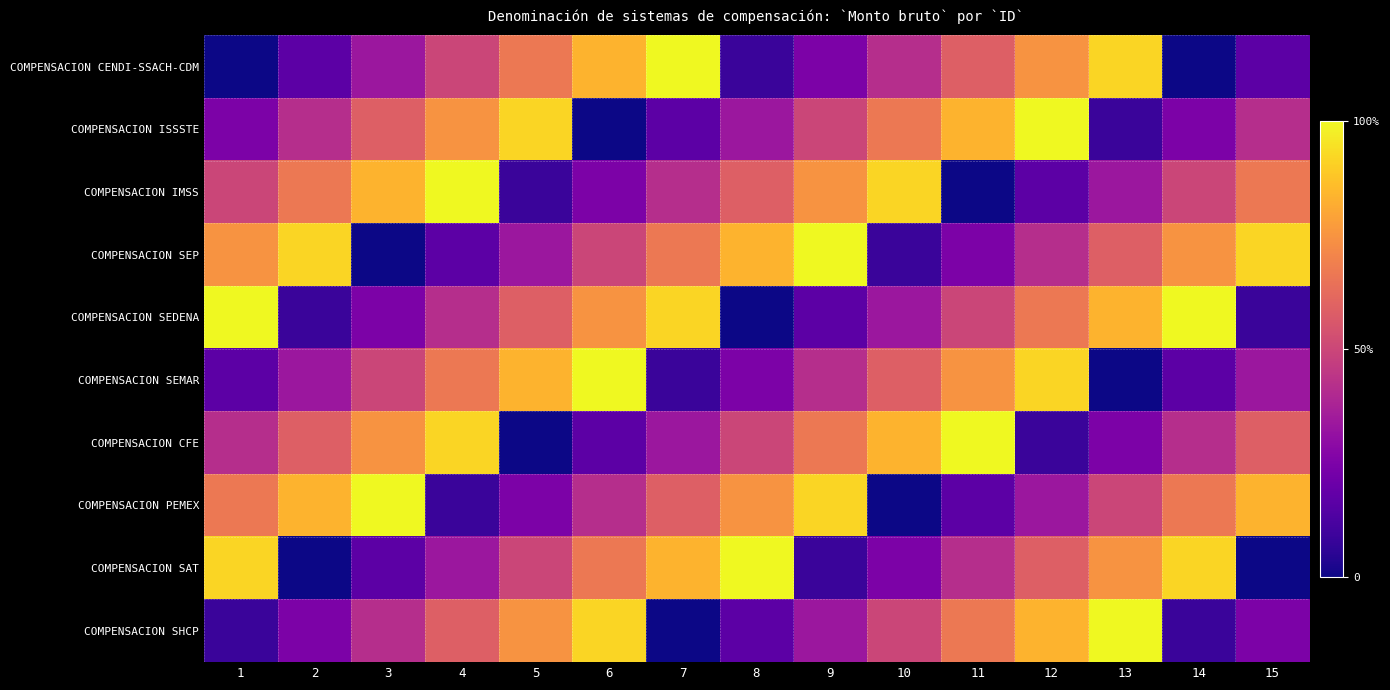

Which label corresponds to the smallest value in the chart?

1